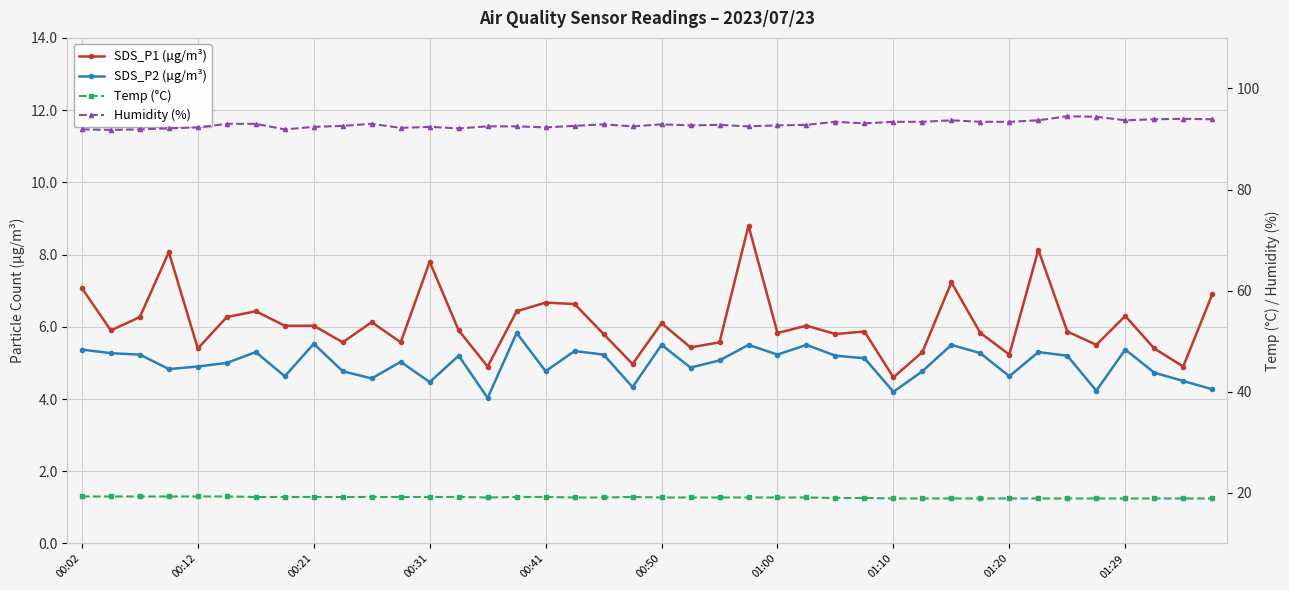

What is the maximum value for Temp (°C)?

19.3